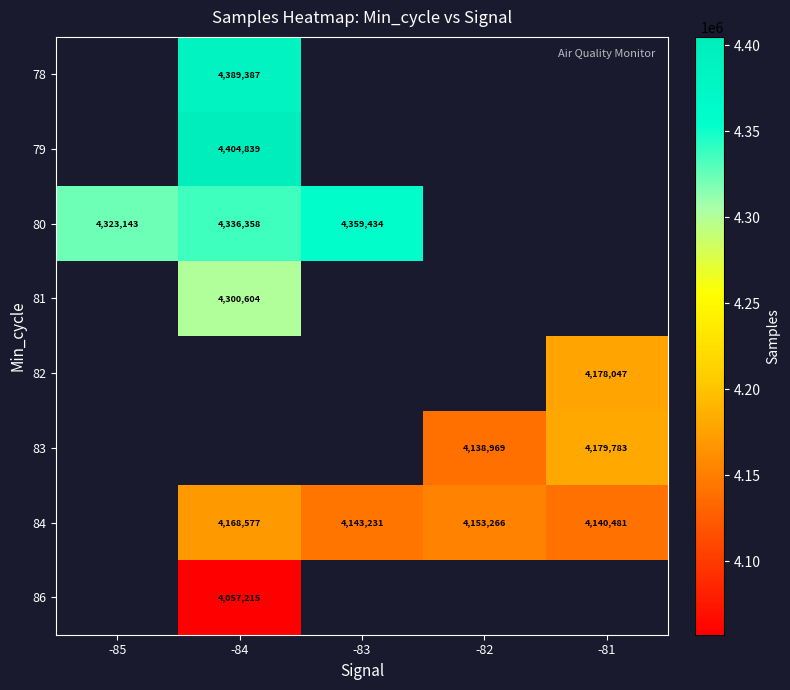

Count the number of categories in the chart.

5